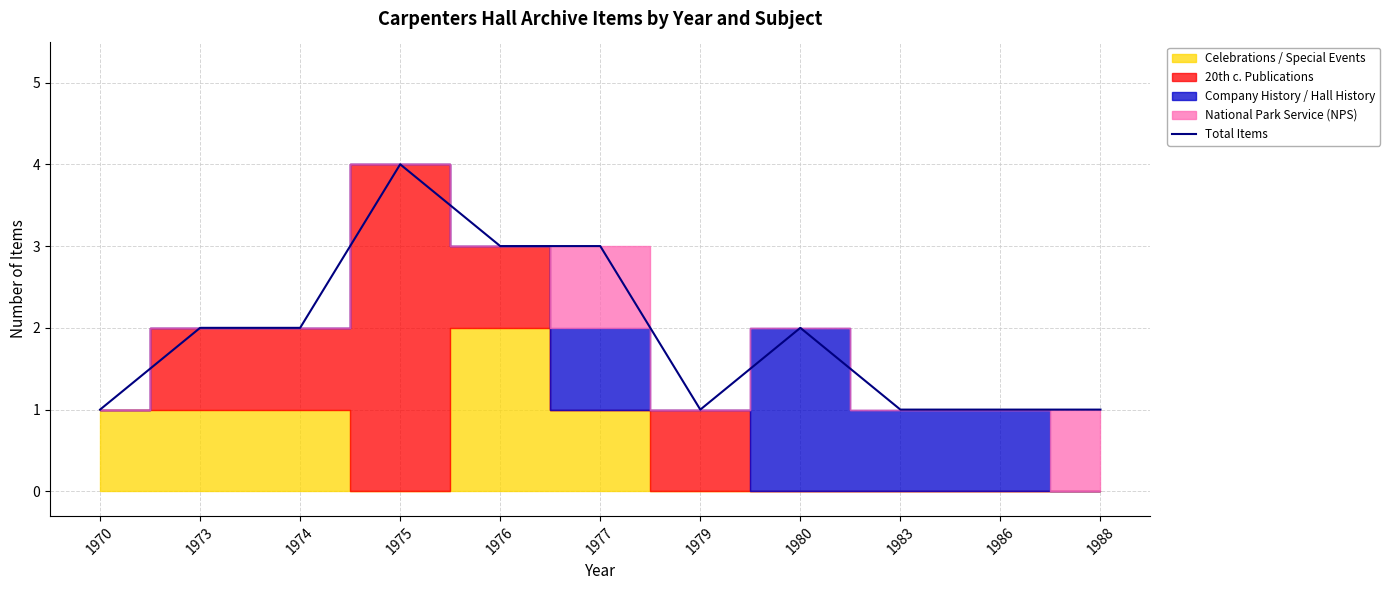

What is the average value?

2